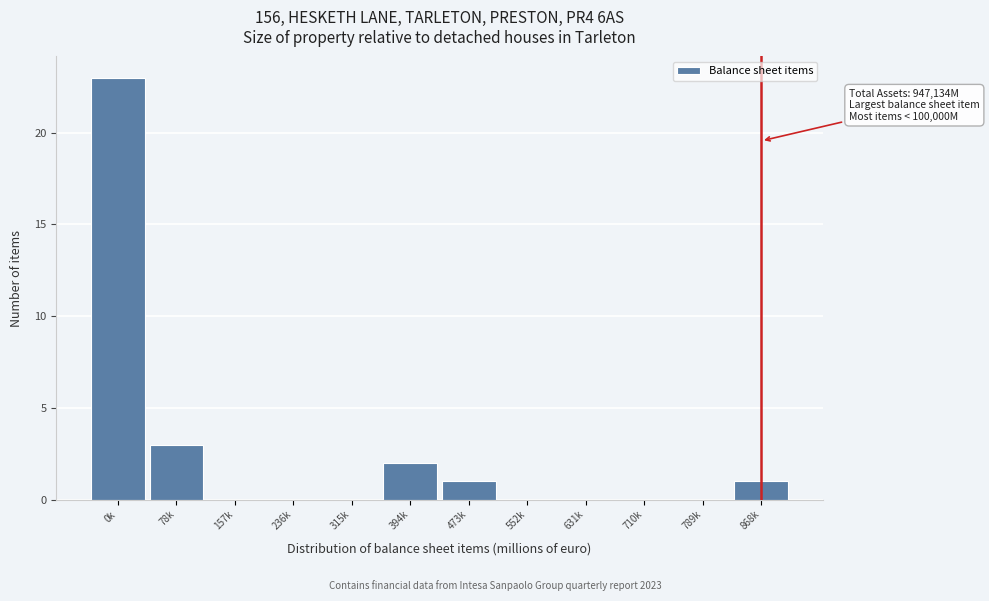

Reading left to right, what are all the values shown in this chart?

0k=23	78k=3	157k=0	236k=0	315k=0	394k=2	473k=1	552k=0	631k=0	710k=0	789k=0	868k=1